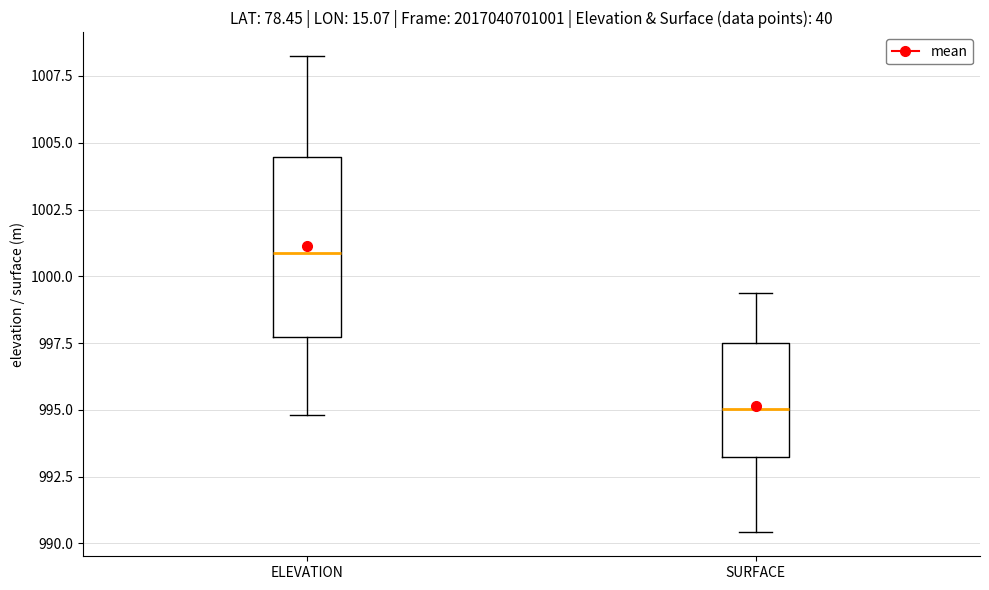

Comparing the boxes themselves (not the whiskers), which one is the tallest?

ELEVATION